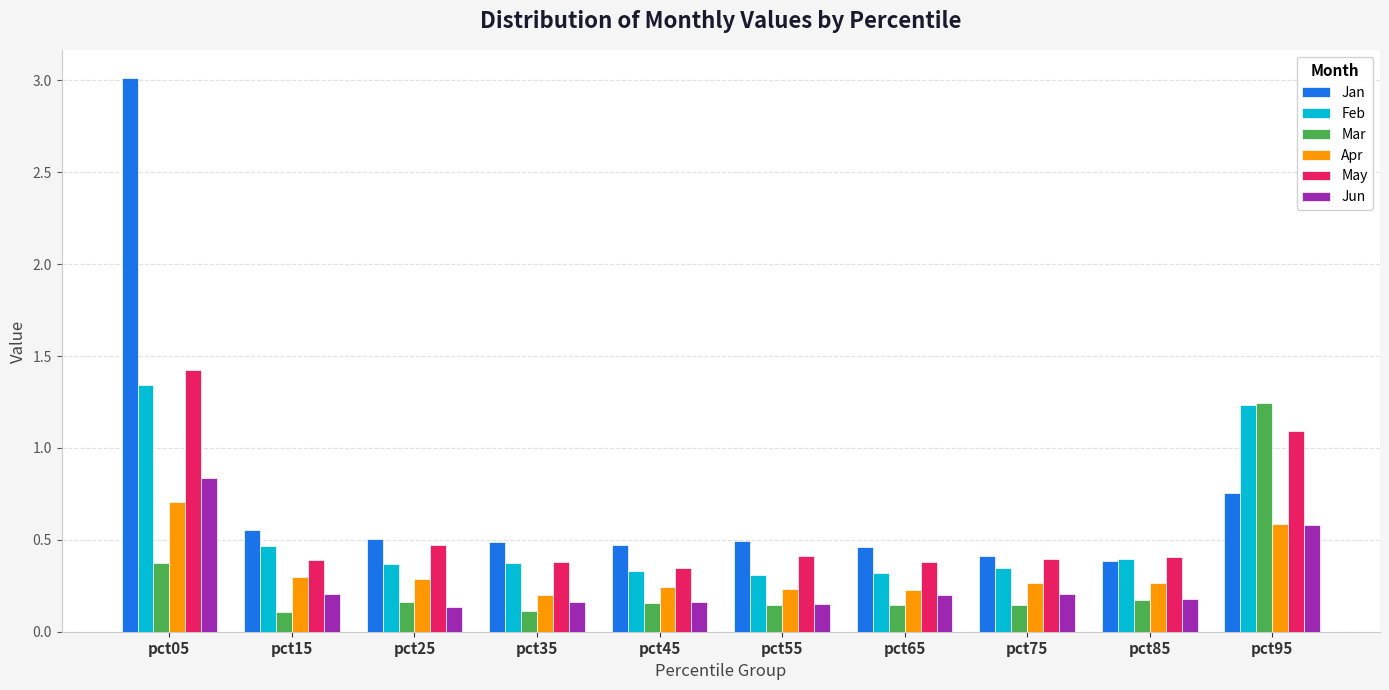

What is the difference between the maximum and minimum values in the Jan series?

2.6